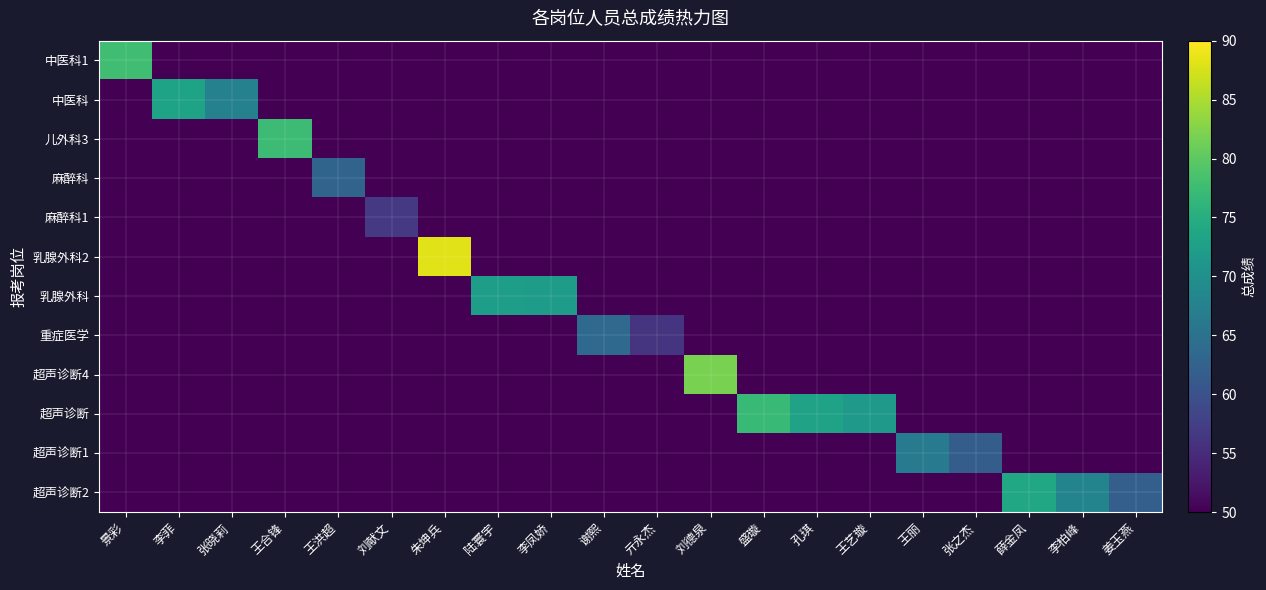

Between 亓永杰 and 陆寰宇, which is larger?

亓永杰